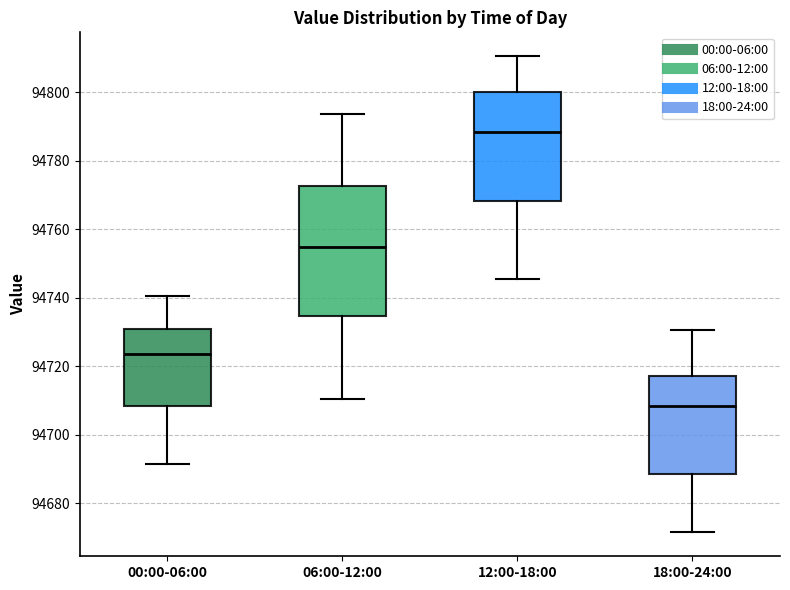

Reading left to right, transcribe this box plot: for each box, give where its median line is, the range the box spans, and where its two whiskers end, as read against the y-axis. The values are not printed on the chart, so give them approximately, as read against the axis.

00:00-06:00: median 94724, box 94708 to 94730, whiskers 94692 to 94740
06:00-12:00: median 94754, box 94734 to 94772, whiskers 94710 to 94794
12:00-18:00: median 94788, box 94768 to 94800, whiskers 94746 to 94810
18:00-24:00: median 94708, box 94688 to 94718, whiskers 94672 to 94730